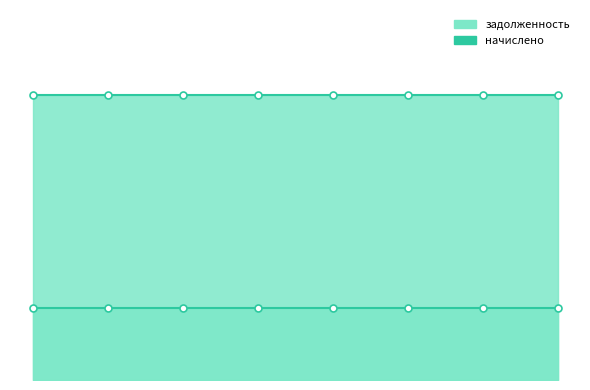

At how many categories does at least one series exceed 4344?

8